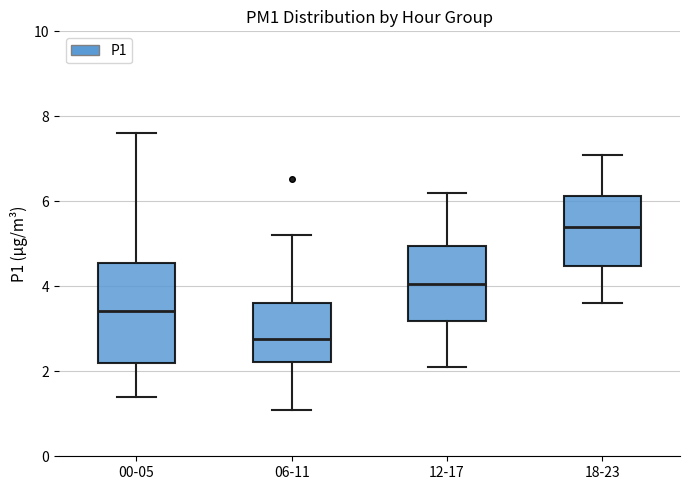

Where is the lower edge of the box for 18-23 on the y-axis? The values are not printed on the chart, so give them approximately, as read against the axis.

4.4